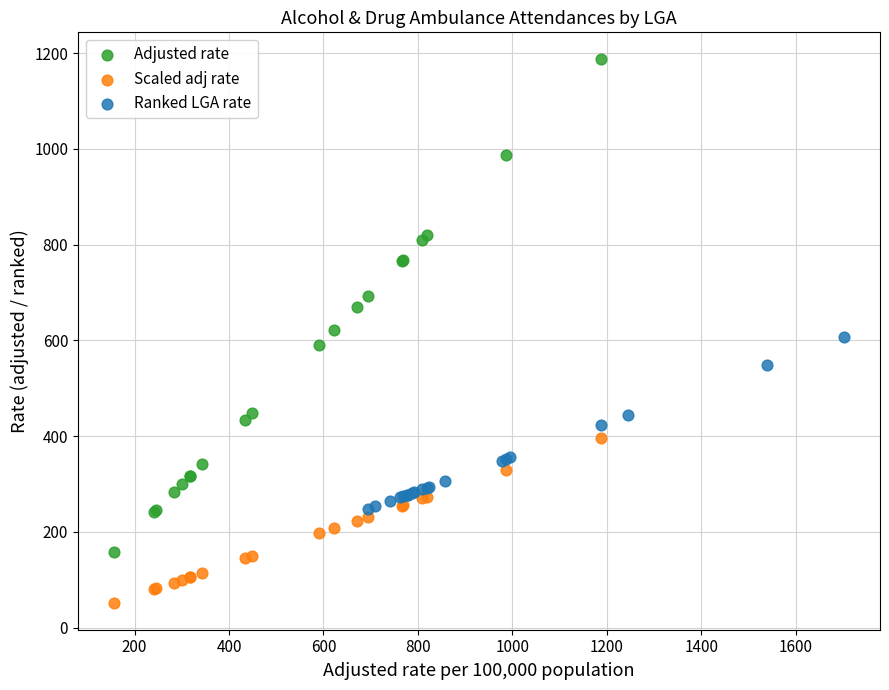

Which series has the widest spread of Y values?

Adjusted rate